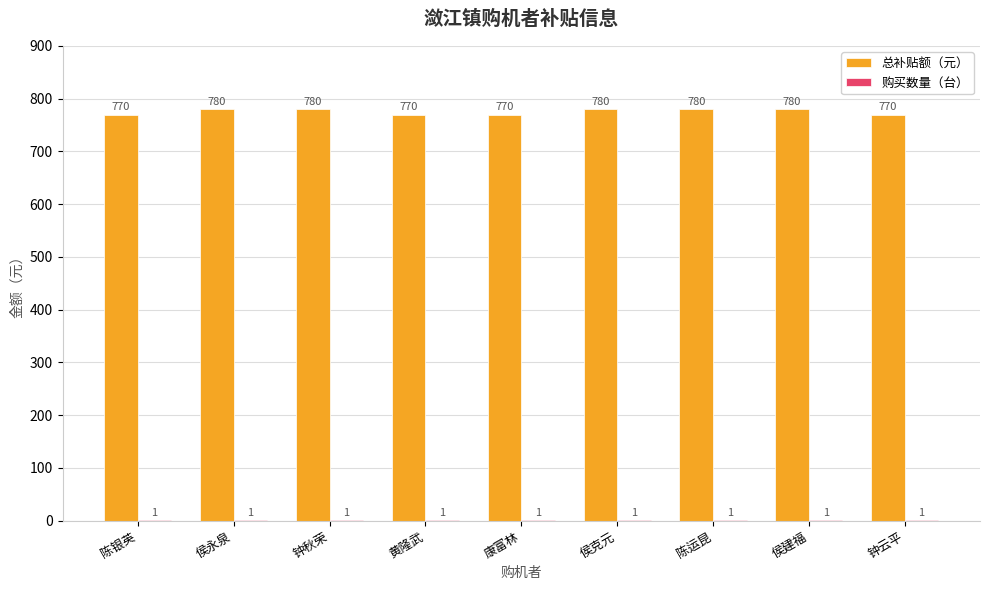

Count the number of categories in the chart.

9